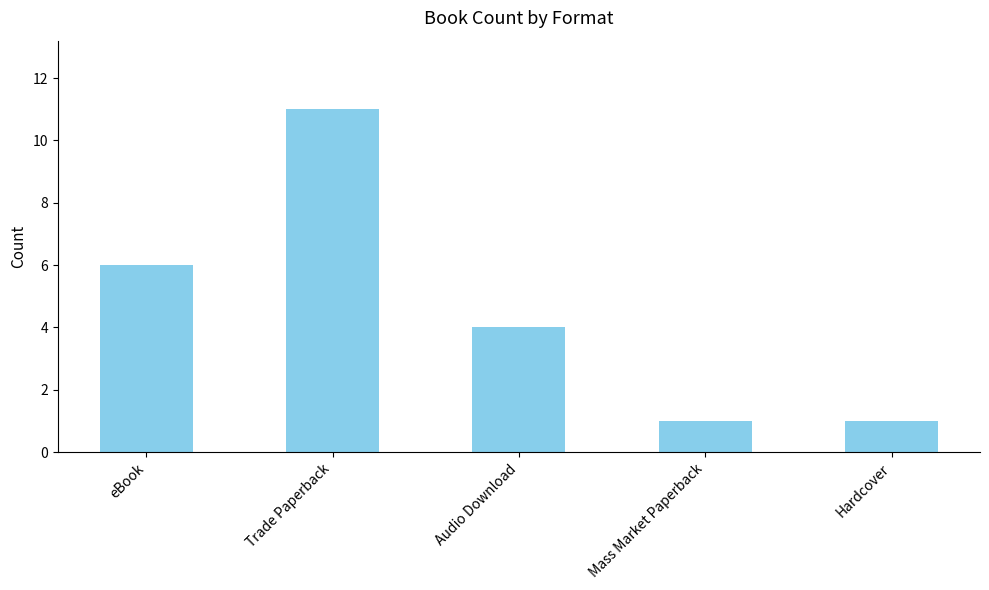

The chart shows a value of 1 at Mass Market Paperback. True or false?

True